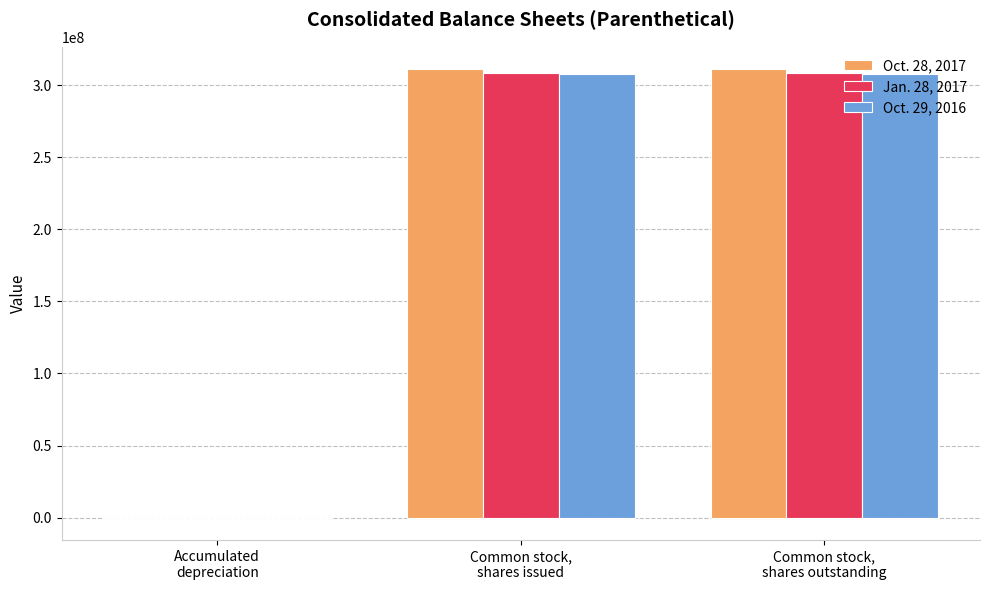

Reading left to right, transcribe all the data shown in this chart.

Oct. 28, 2017: -3463	311100000	311100000
Jan. 28, 2017: -3842	308300000	308300000
Oct. 29, 2016: -3802	307800000	307800000